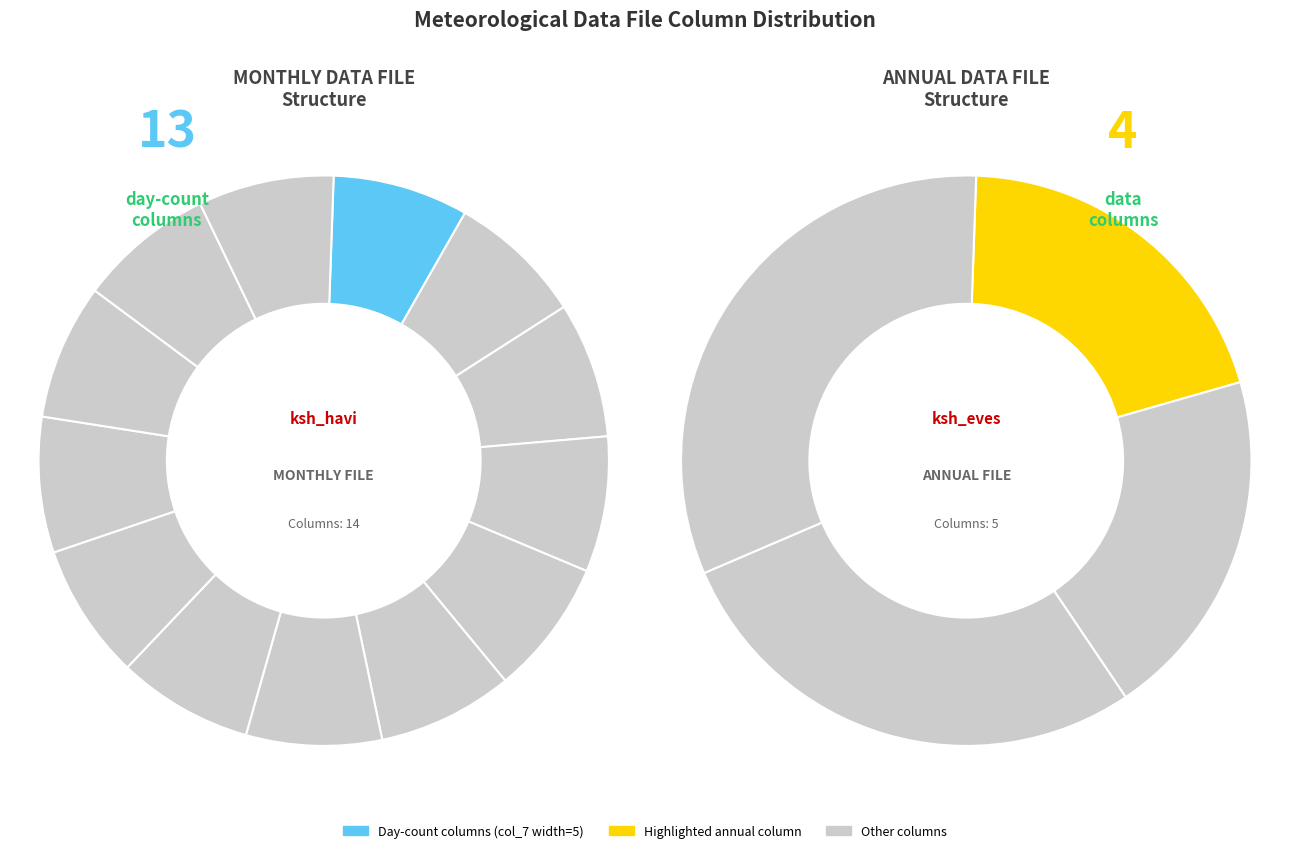

Is it true that hőségnapok száma is 21% of the pie?

False